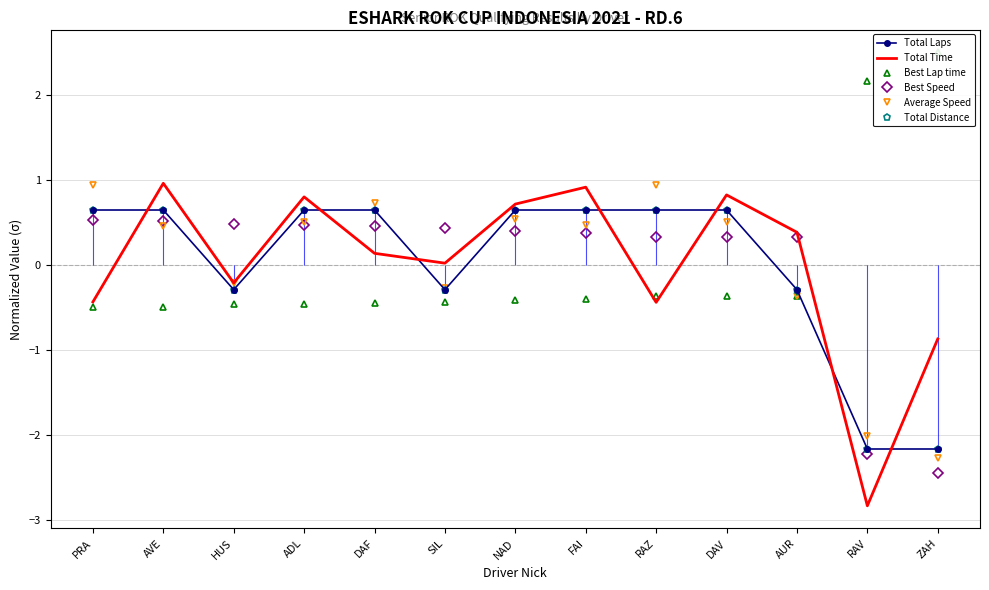

At AVE, list the series in order from smallest to largest.

Best Lap time, Average Speed, Best Speed, Total Distance, Total Laps, Total Time